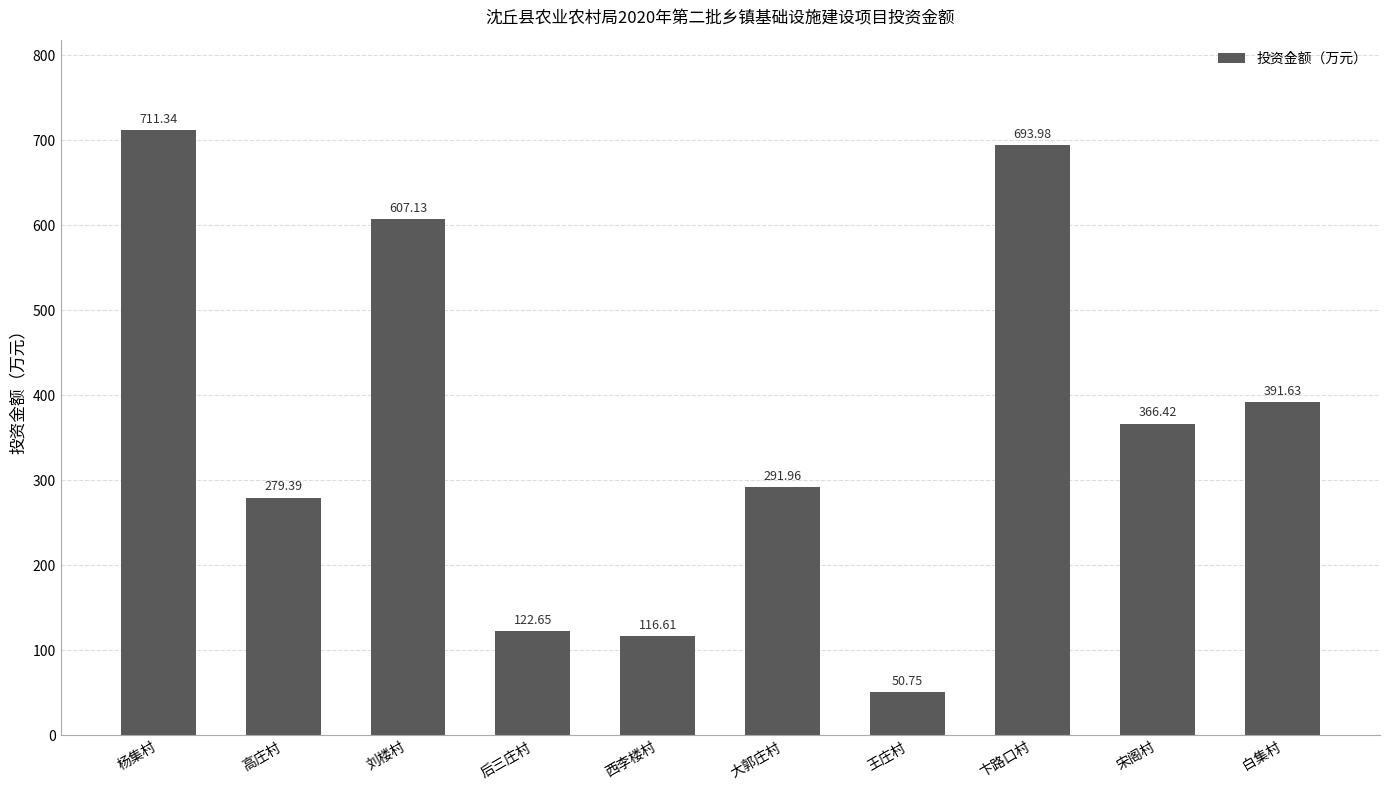

Read the value at 大郭庄村.

292.0